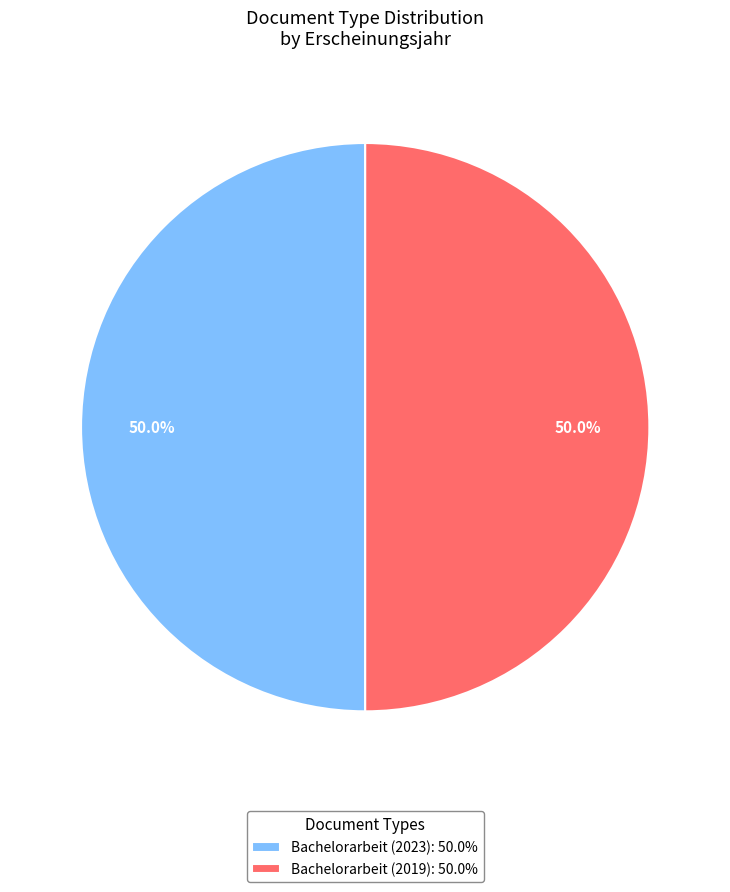

To the nearest percent, what is the average slice percentage?

50%